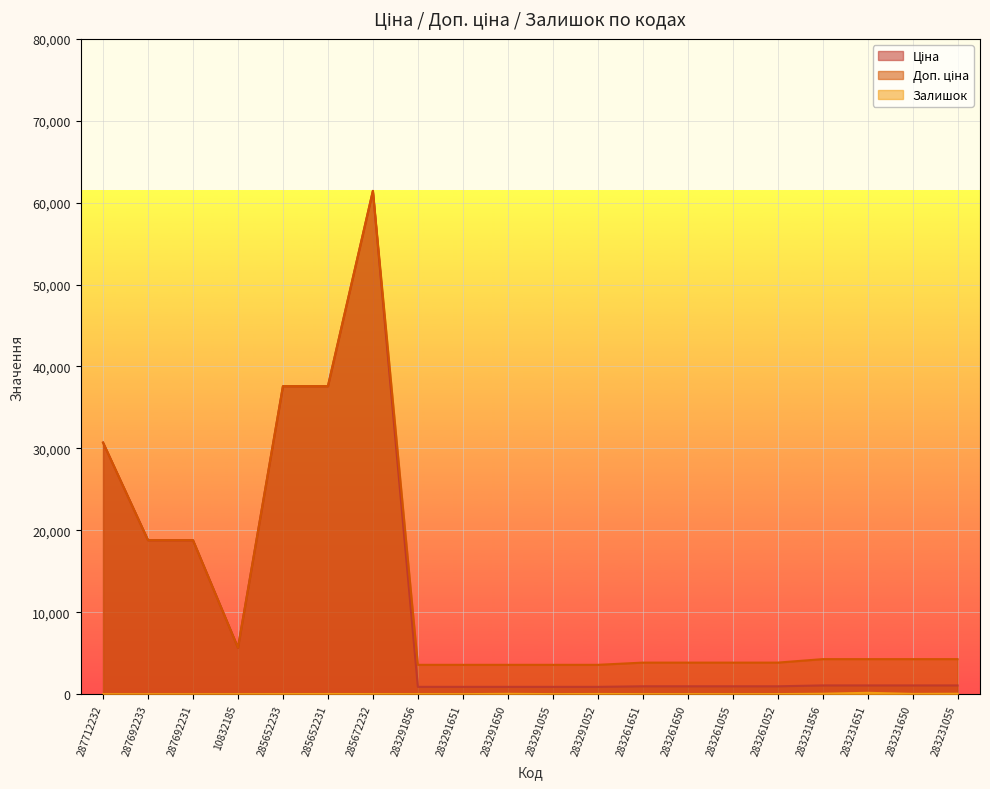

What is the approximate value of Доп. ціна at 287692233?

18796.8